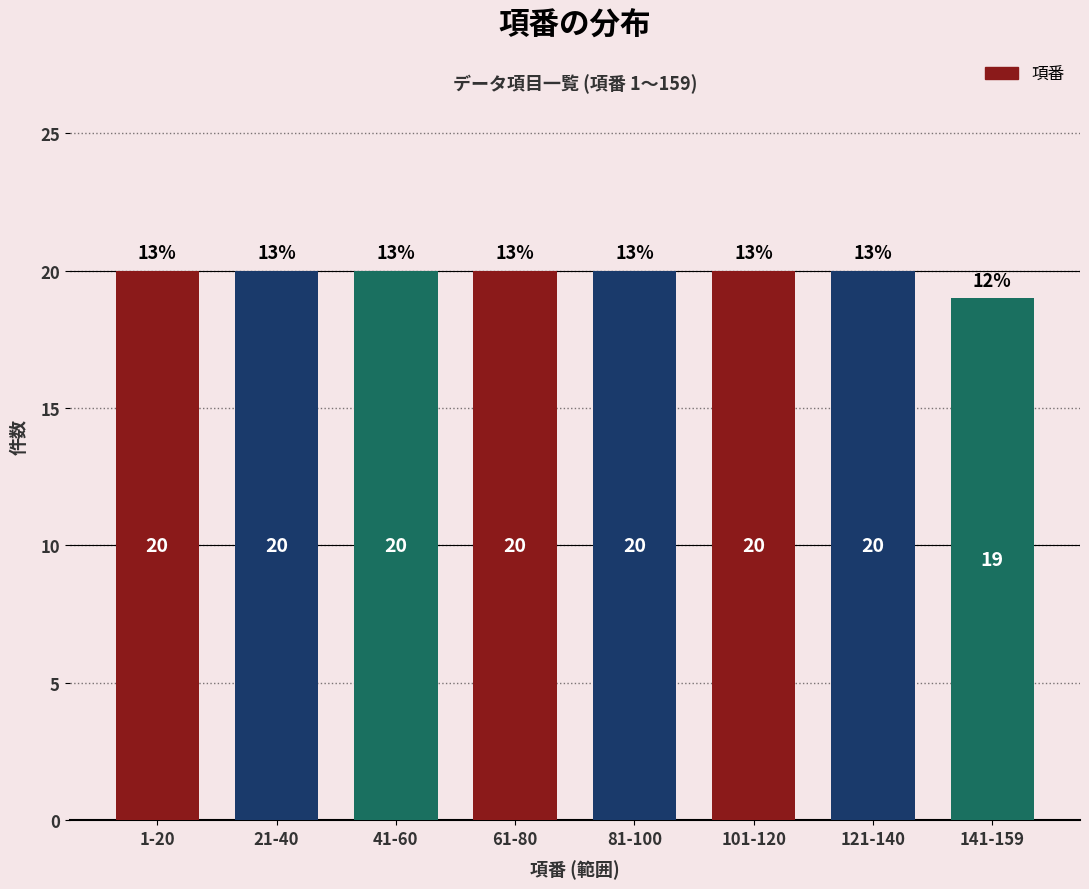

Reading right to left, list all the values displayed in this chart.

141-159=19	121-140=20	101-120=20	81-100=20	61-80=20	41-60=20	21-40=20	1-20=20